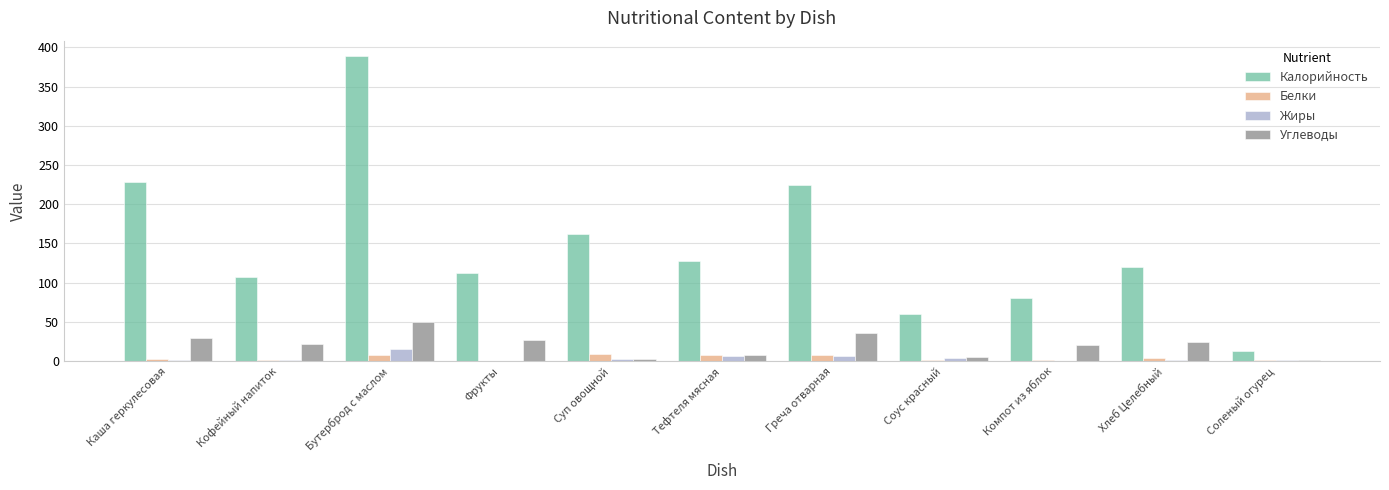

At which category is the sum across all series the highest?

Бутерброд с маслом